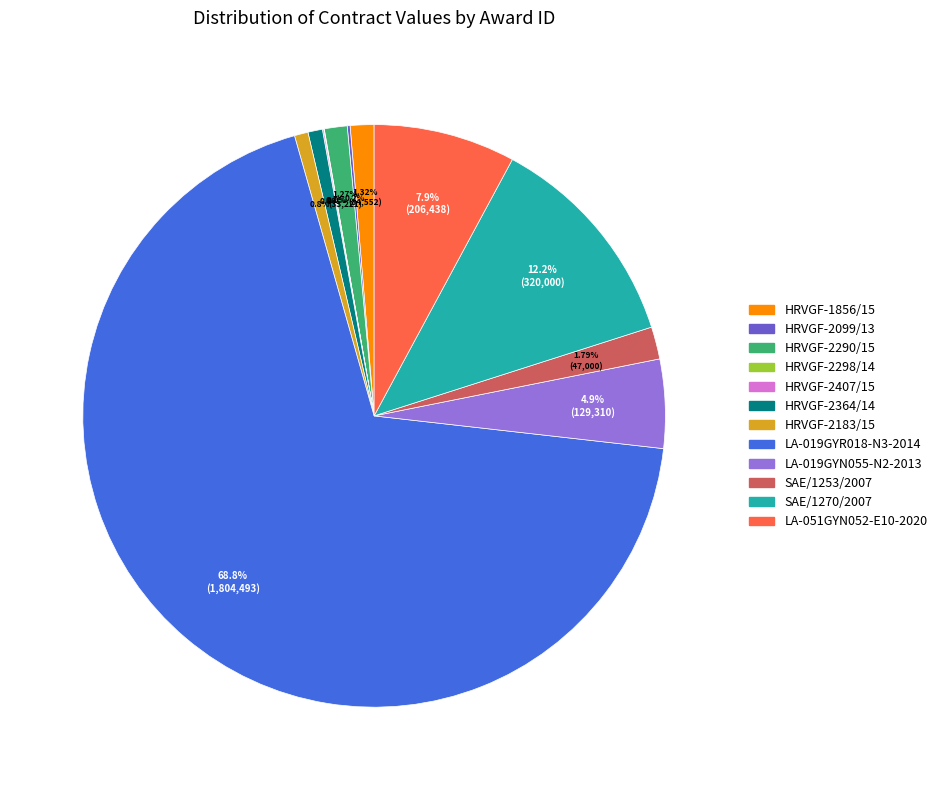

Approximately how many times larger is the value at LA-019GYR018-N3-2014 compared to LA-019GYN055-N2-2013?

14.0